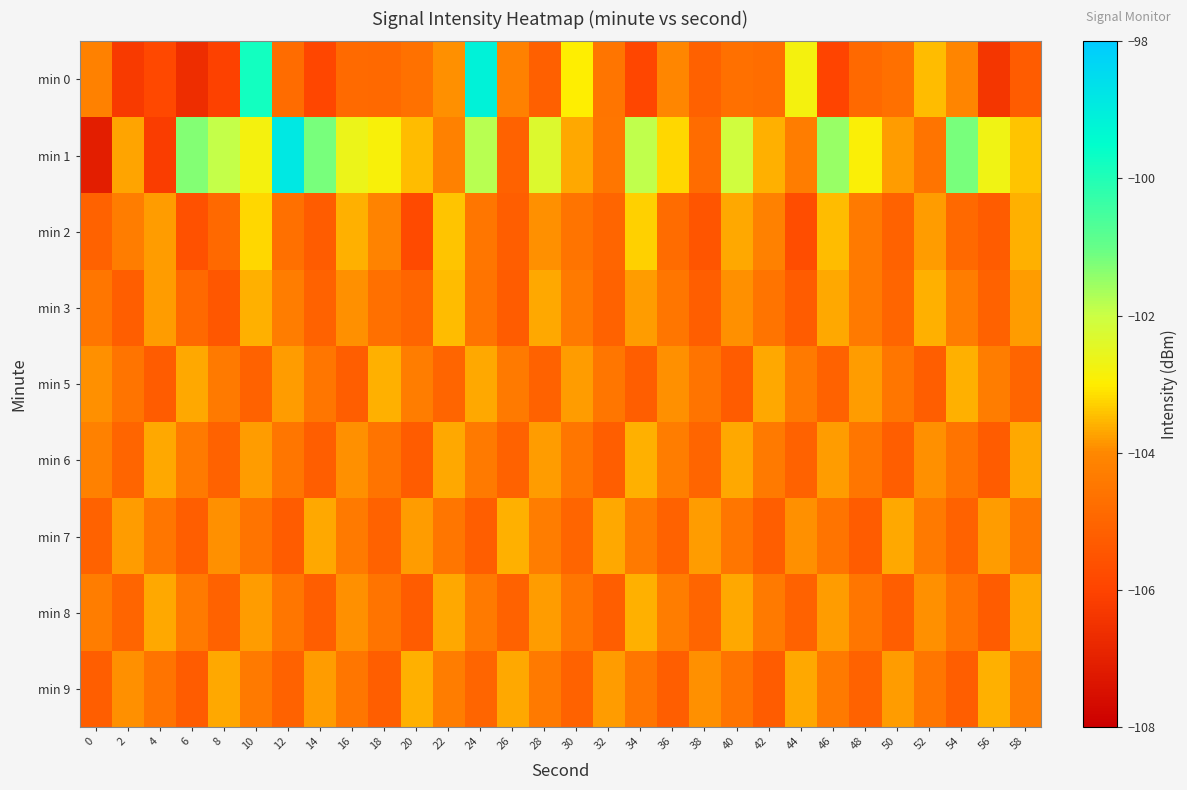

At which category is the sum across all series the highest?

10